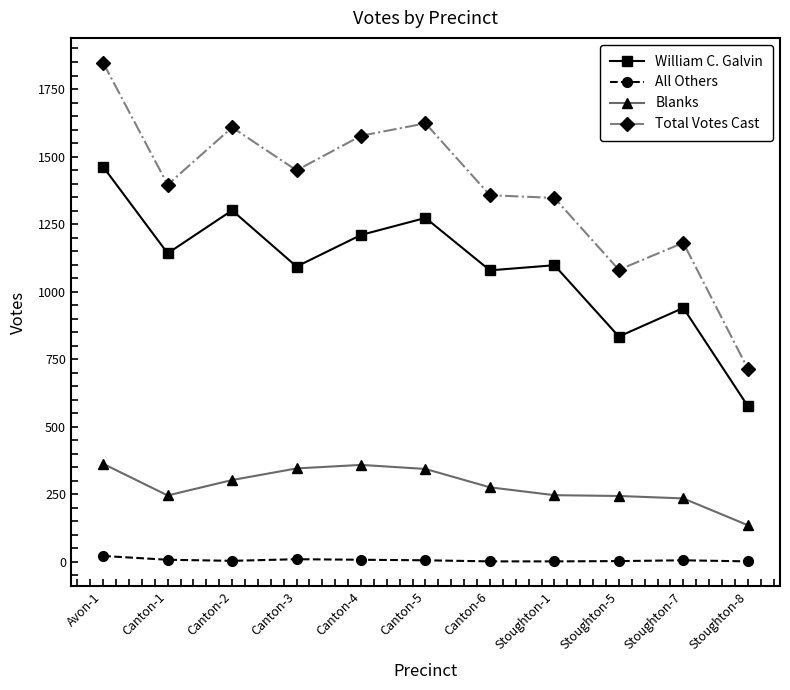

Where is the first local maximum for William C. Galvin?

Canton-2